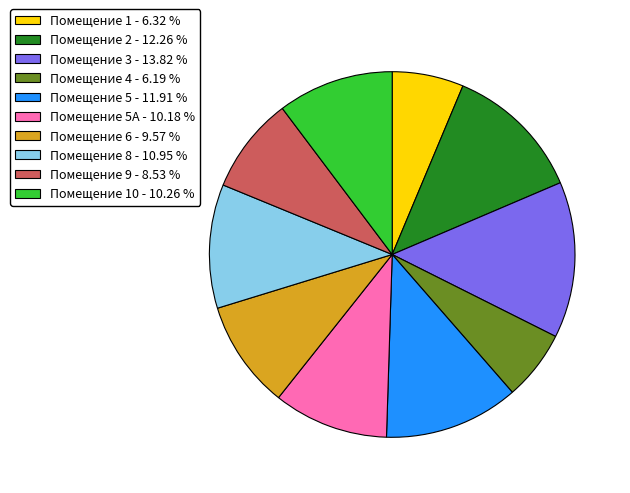

Which category has the biggest portion of the pie?

Помещение 3 - 13.82 %